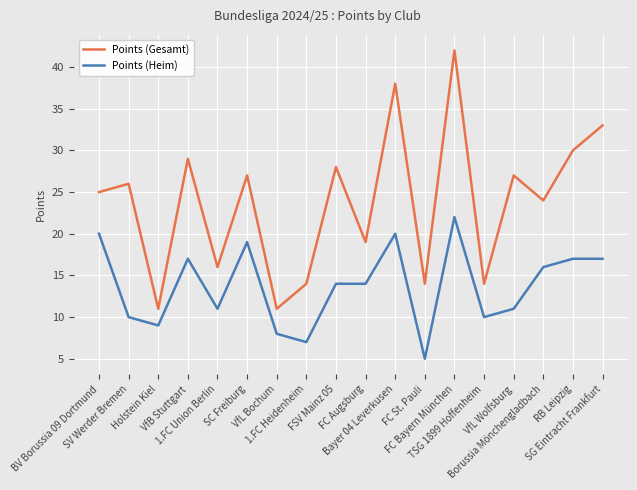

At which category does Points (Gesamt) reach its first local peak?

SV Werder Bremen